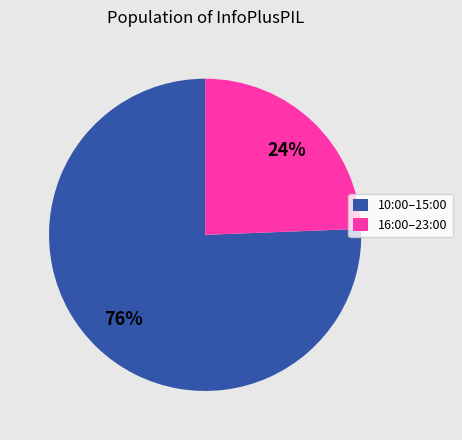

Between 16:00–23:00 and 10:00–15:00, which is larger?

10:00–15:00